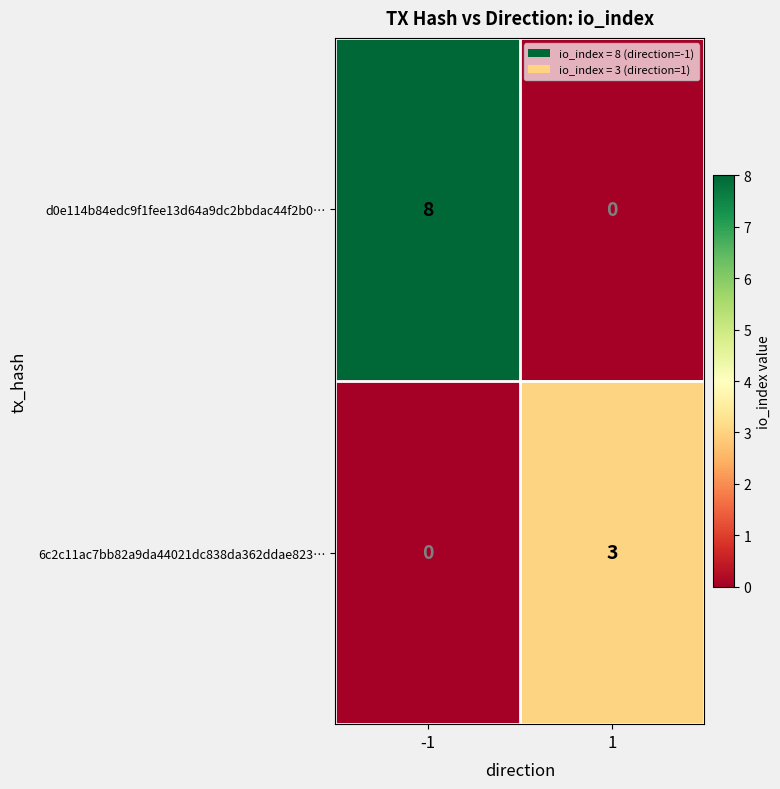

How many data points in d0e114b84edc9f1fee13d64a9dc2bbdac44f2b0… are less than 8?

1